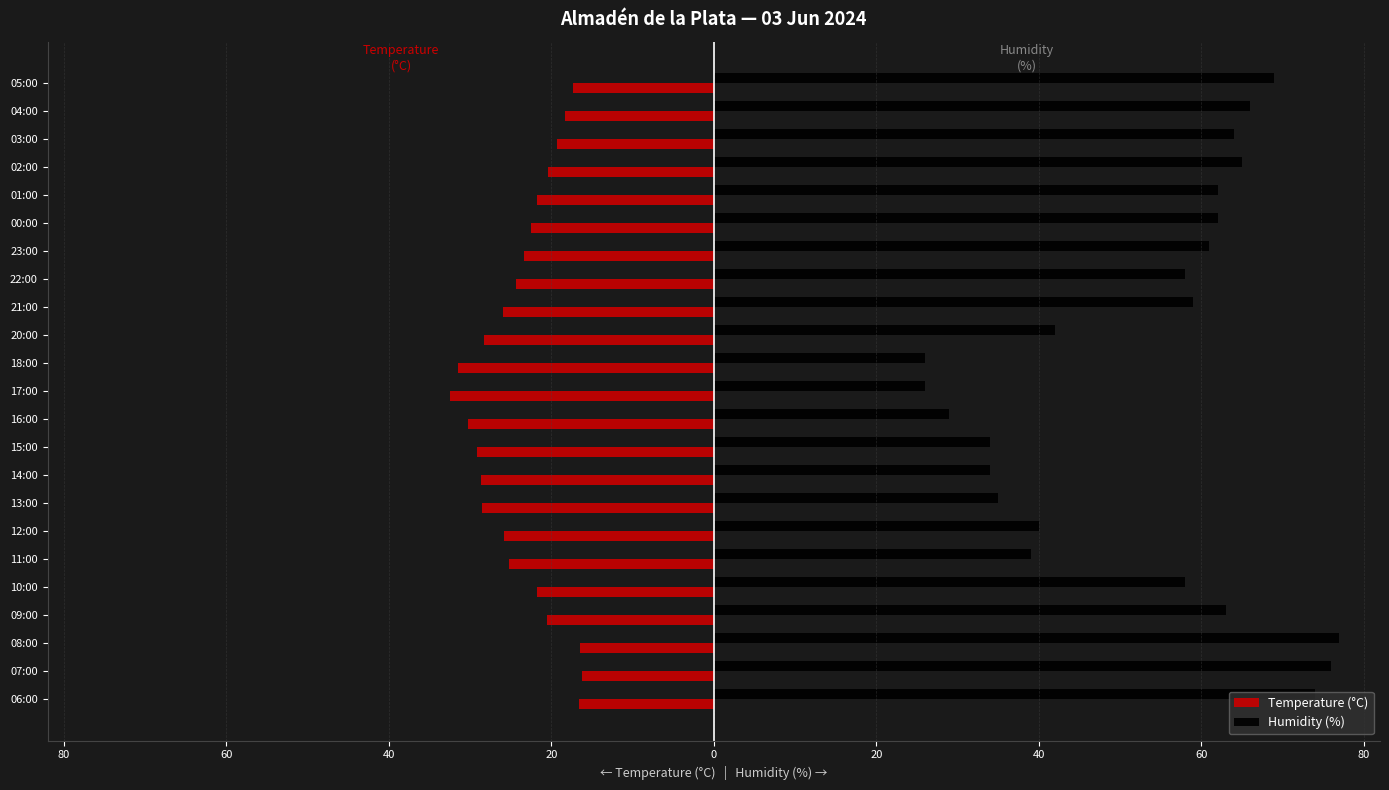

What are all the series names shown in the legend?

Temperature (°C), Humidity (%)